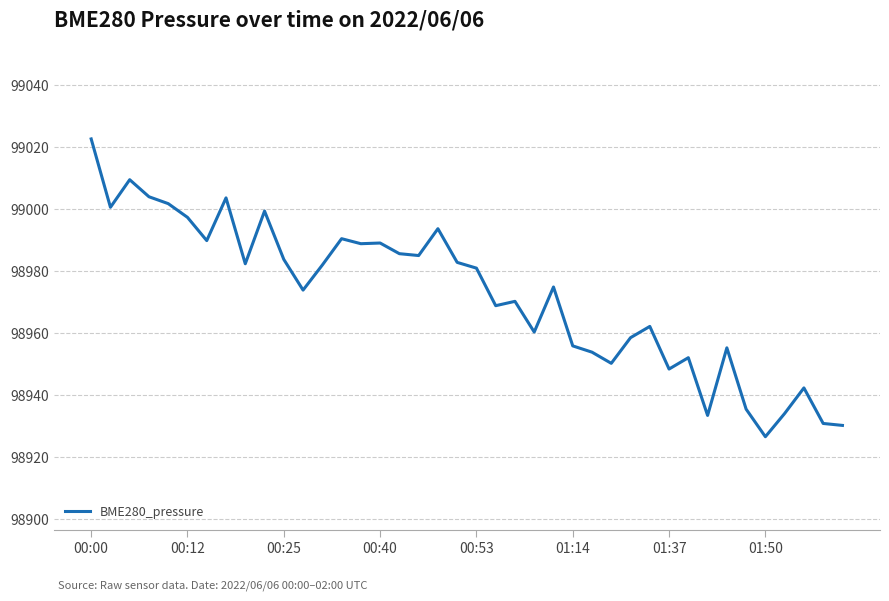

What is the difference between the maximum and minimum values?

96.1